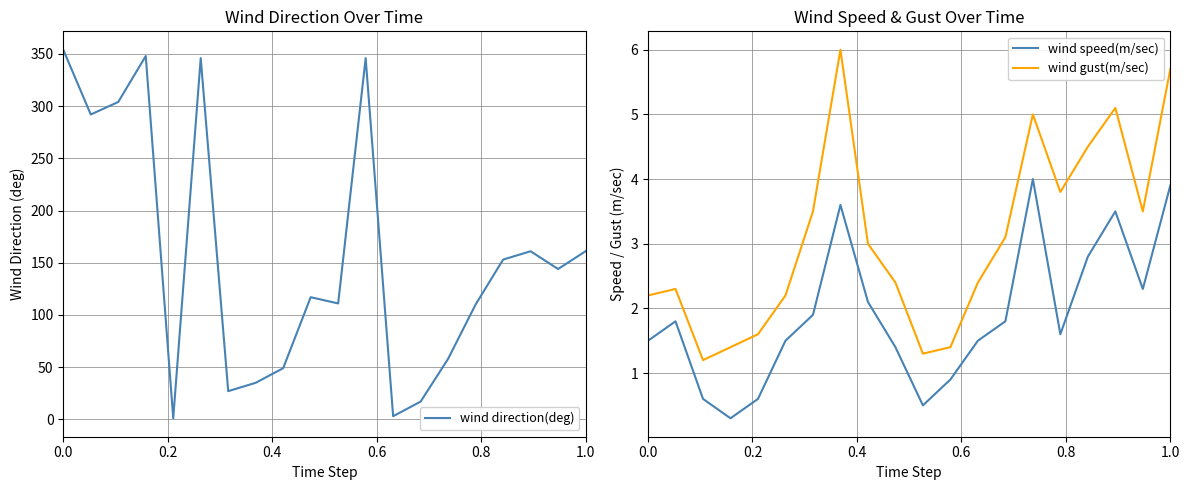

What is the highest value of the wind direction(deg) series?

354